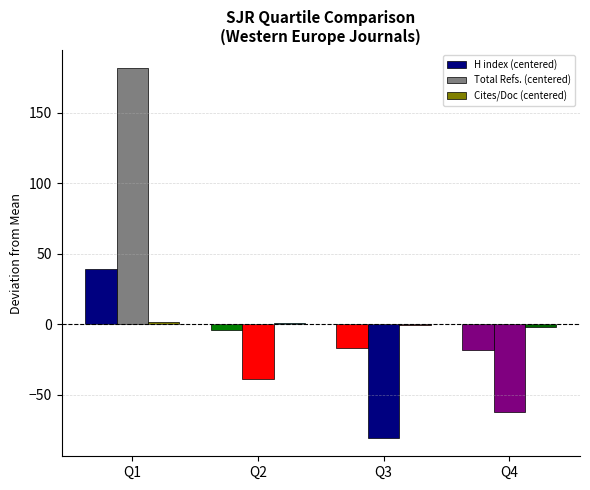

How many values in Total Refs. (centered) are above zero?

1